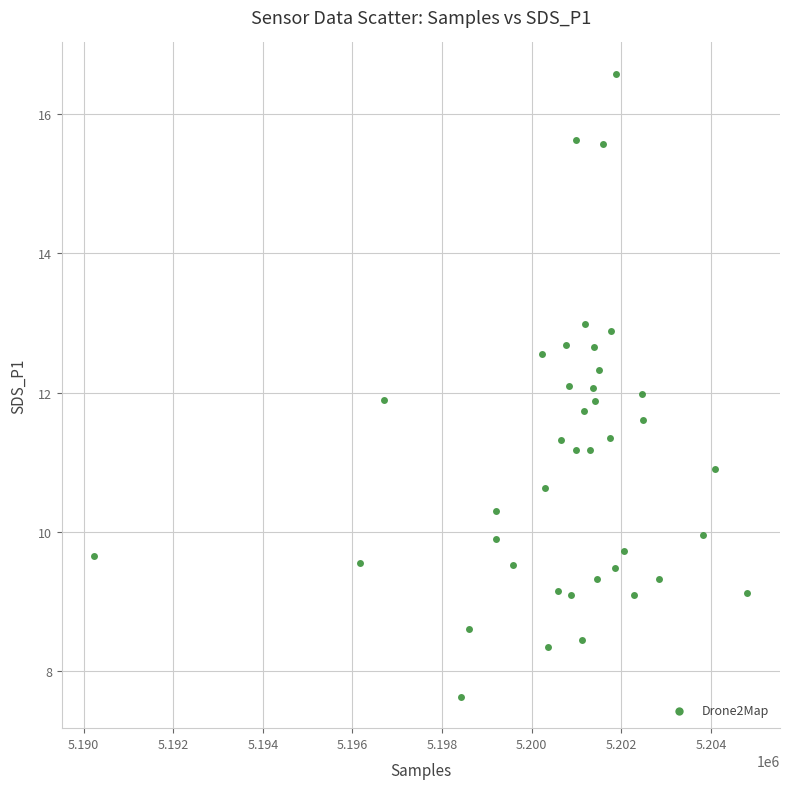

What is the range of X values (max minus min)?

14571.0